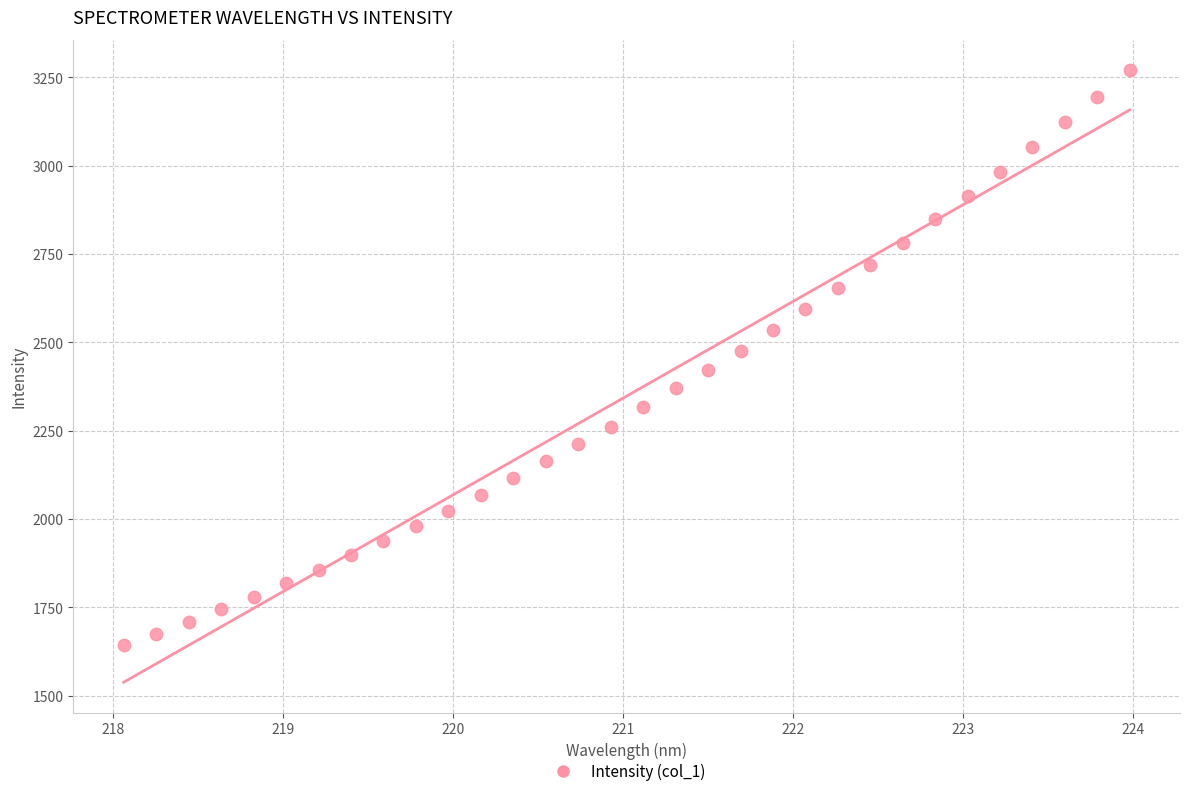

What is the range of Y values (max minus min)?

1626.2